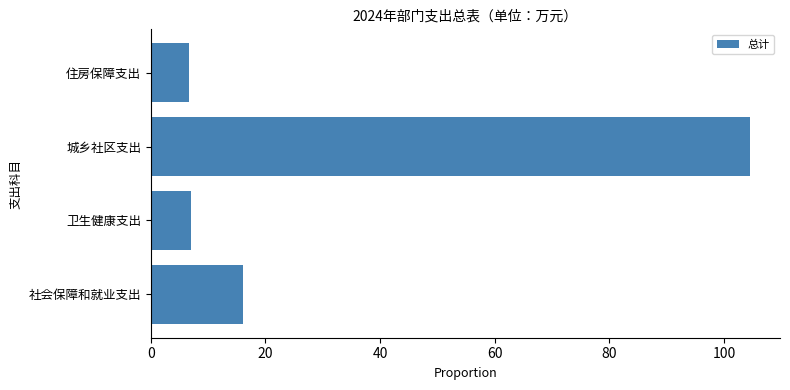

What is the smallest value displayed?

6.7